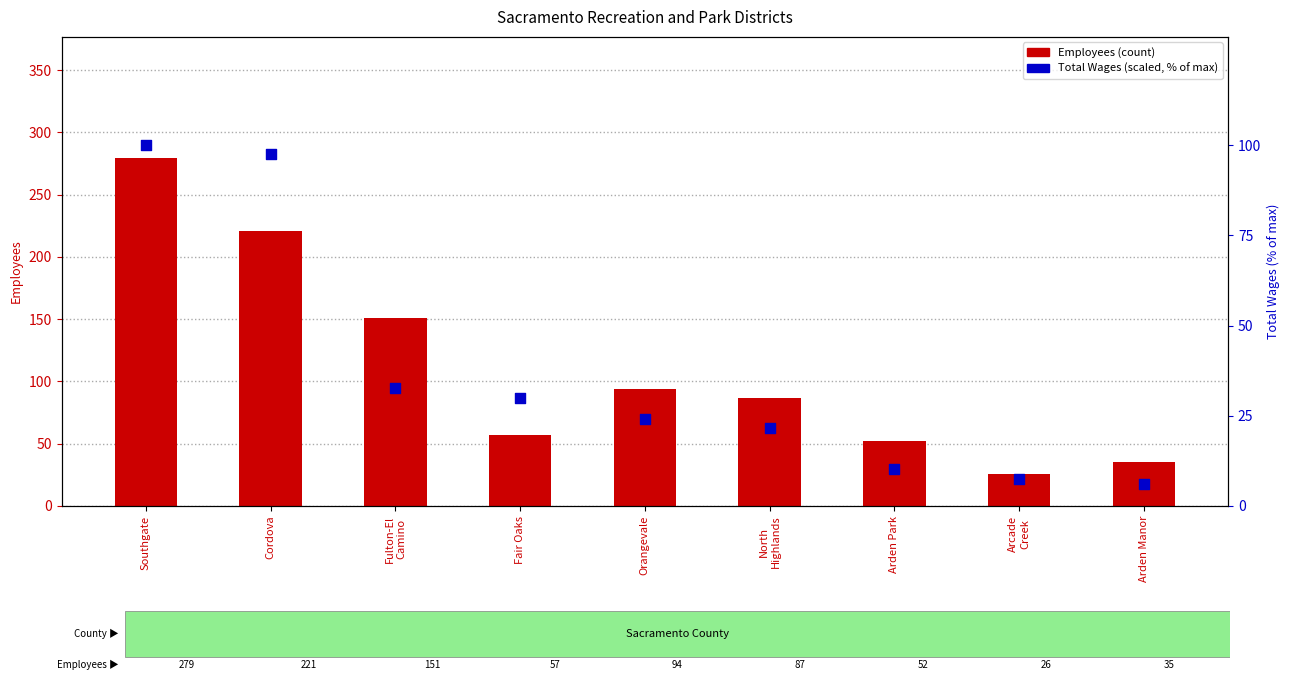

Which series has the largest Y range (max minus min)?

Employees